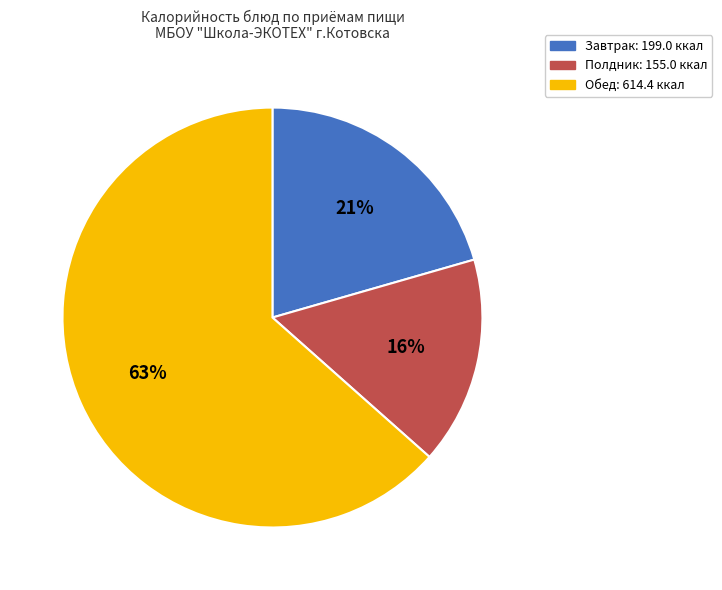

To the nearest percent, what is the average slice percentage?

33%